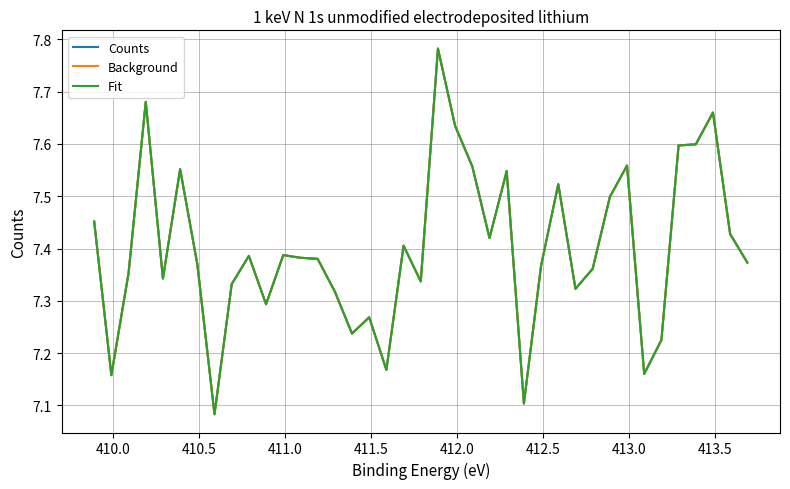

True or false: Background and Counts cross at least once.

False